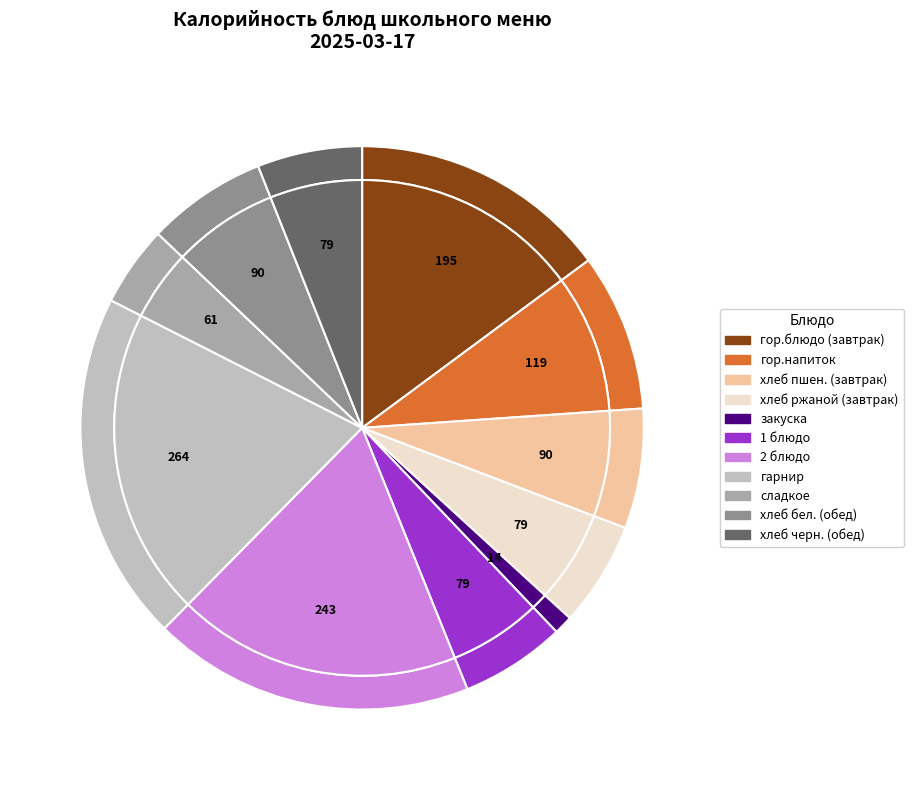

True or false: Кофейный напиток accounts for 1% of the total.

False